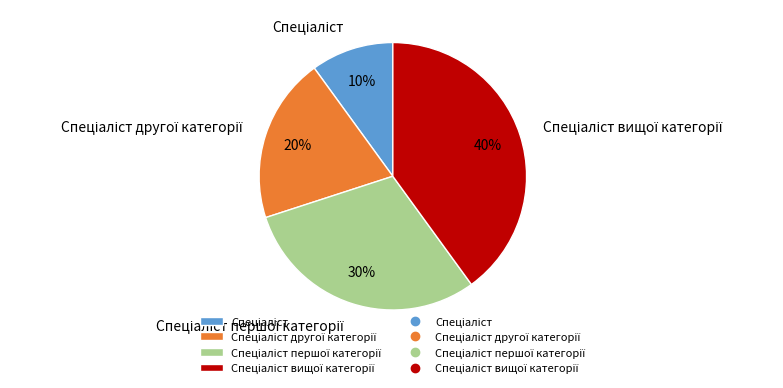

Is there a majority slice in this chart?

No